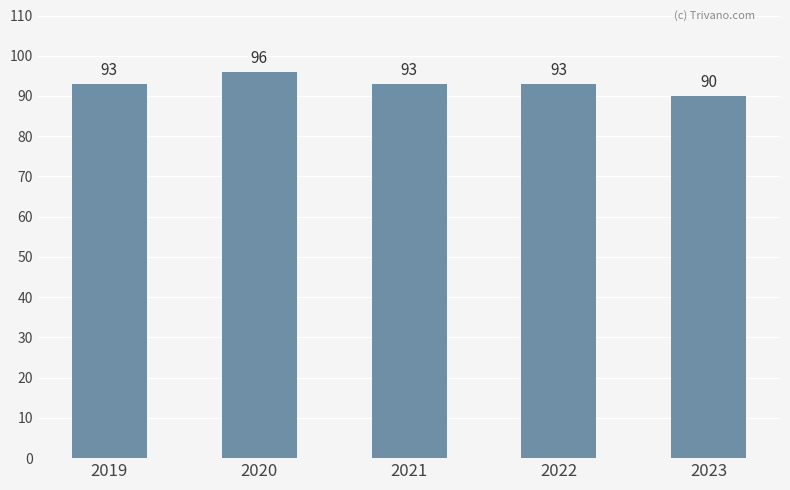

Approximately how many times larger is the value at 2021 compared to 2023?

1.0